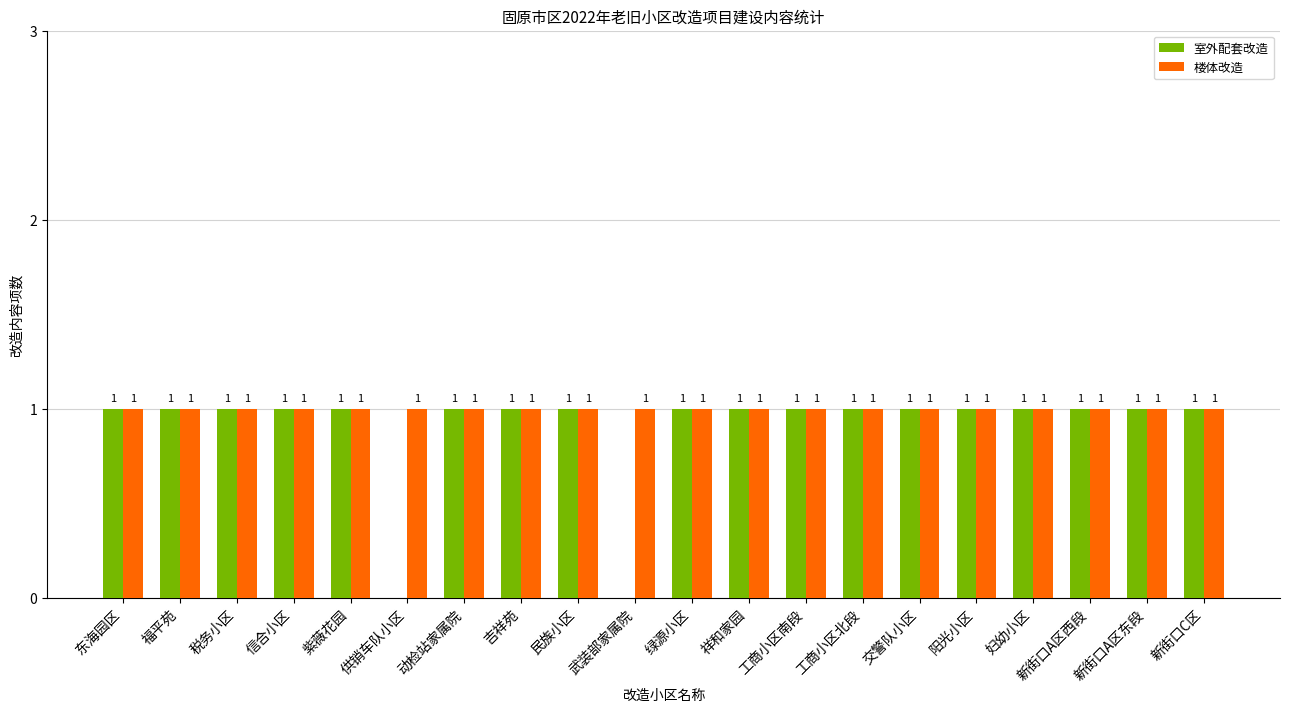

Reading left to right, what are all the values shown in this chart?

室外配套改造: 1	1	1	1	1	0	1	1	1	0	1	1	1	1	1	1	1	1	1	1
楼体改造: 1	1	1	1	1	1	1	1	1	1	1	1	1	1	1	1	1	1	1	1